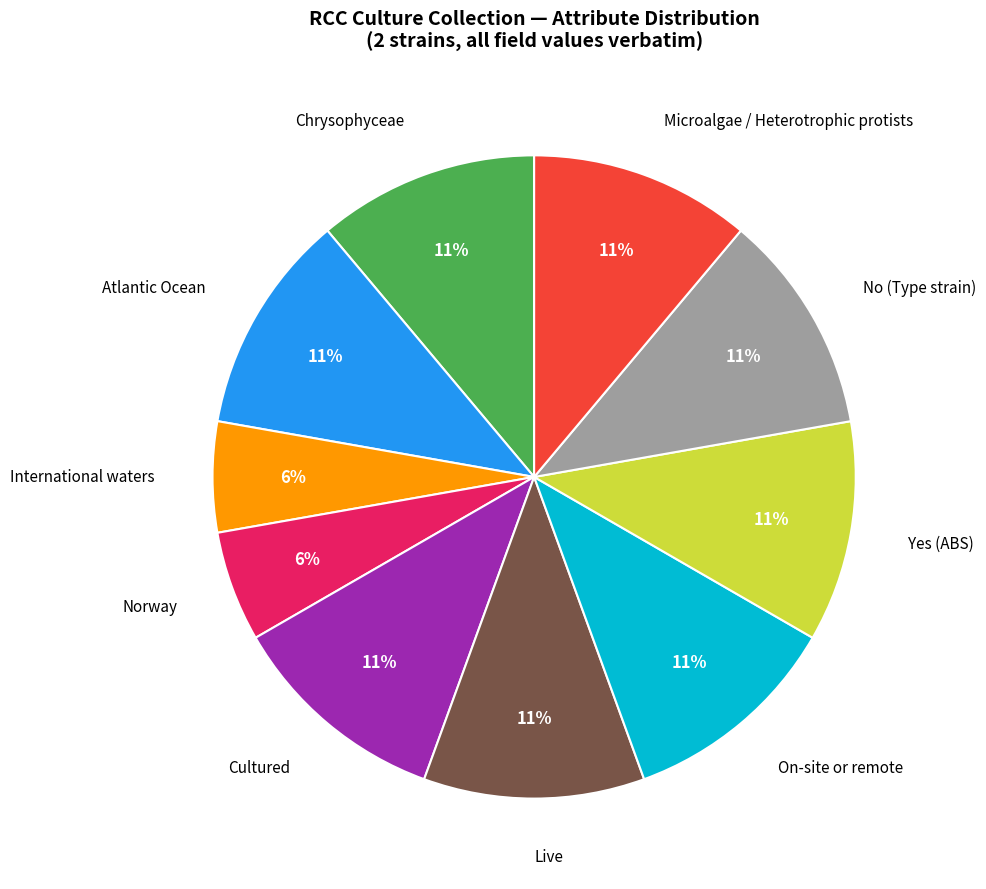

To the nearest percent, what is the combined percentage of International waters and Microalgae / Heterotrophic protists?

17%